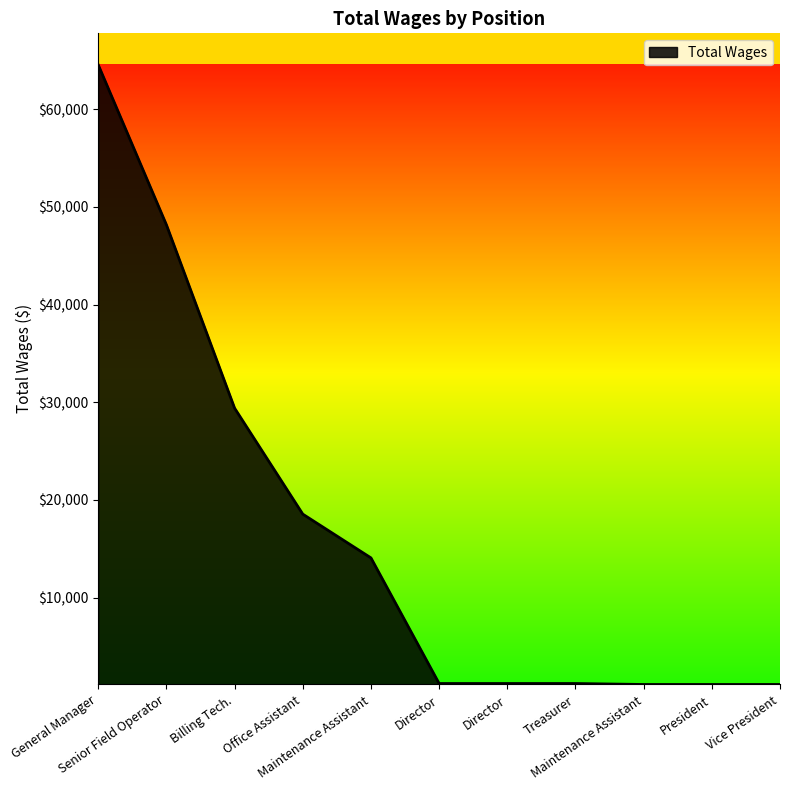

The chart shows a value of 66795 at Senior Field Operator. True or false?

False